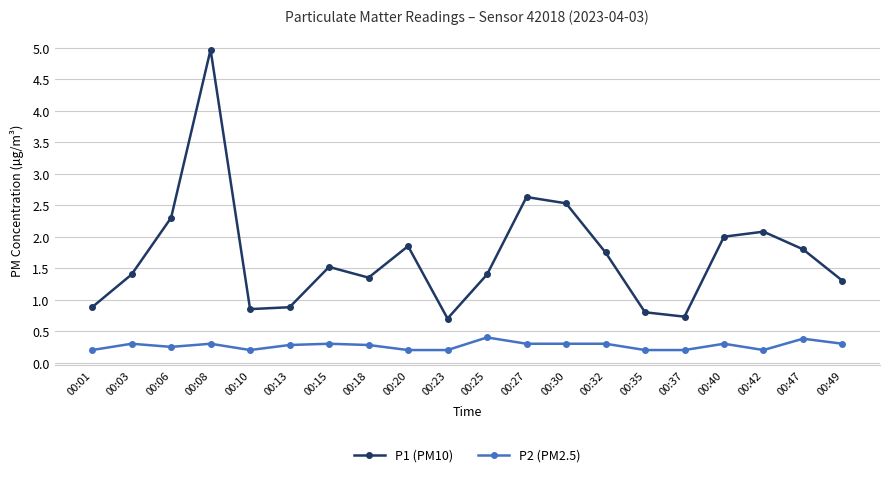

Is the value of P1 (PM10) at 00:49 greater than the value of P2 (PM2.5) at 00:01?

Yes